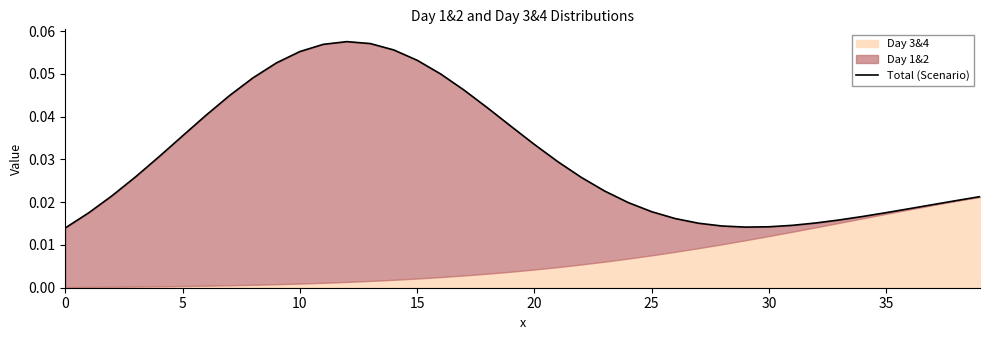

How many lines are shown in the chart?

1